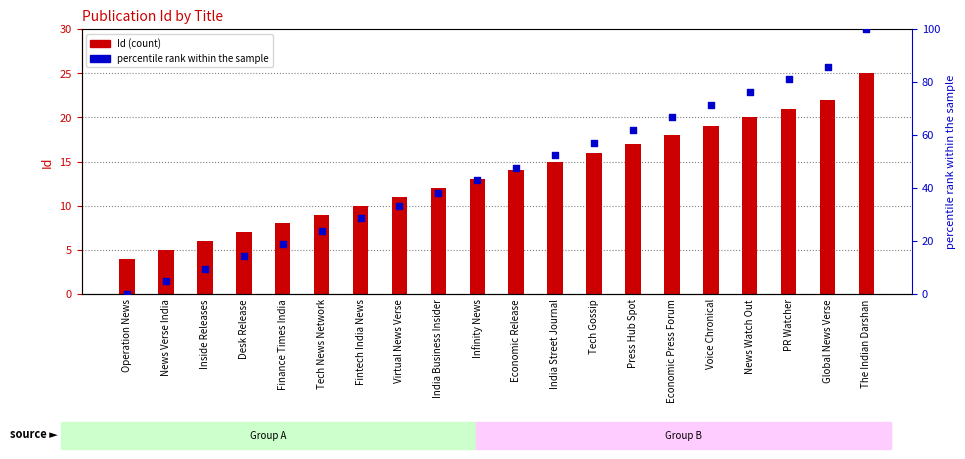

What are all the series names shown in the legend?

Id, percentile rank within the sample